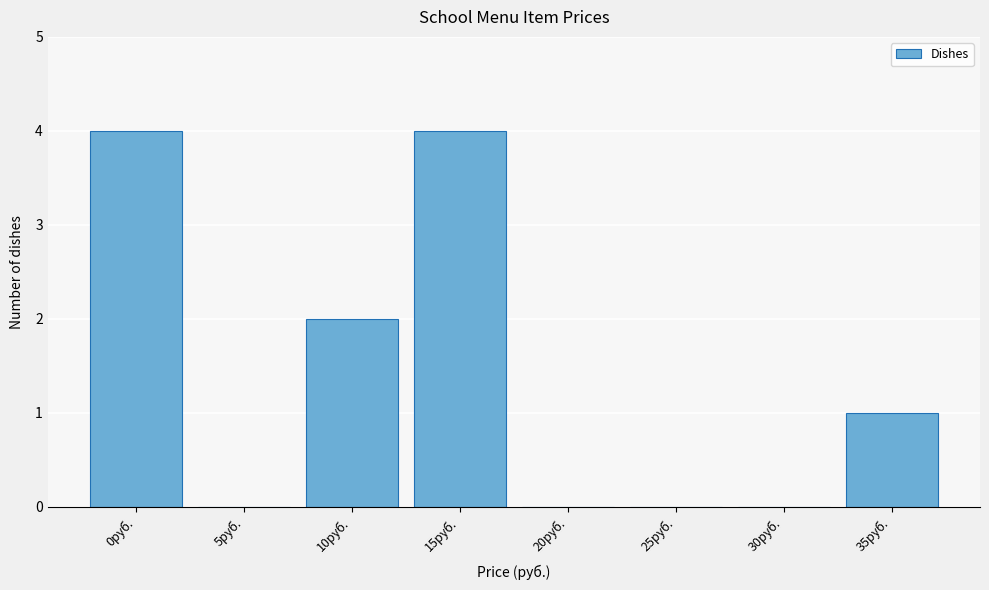

Reading left to right, extract all data points from this chart.

0руб.=4	5руб.=0	10руб.=2	15руб.=4	20руб.=0	25руб.=0	30руб.=0	35руб.=1